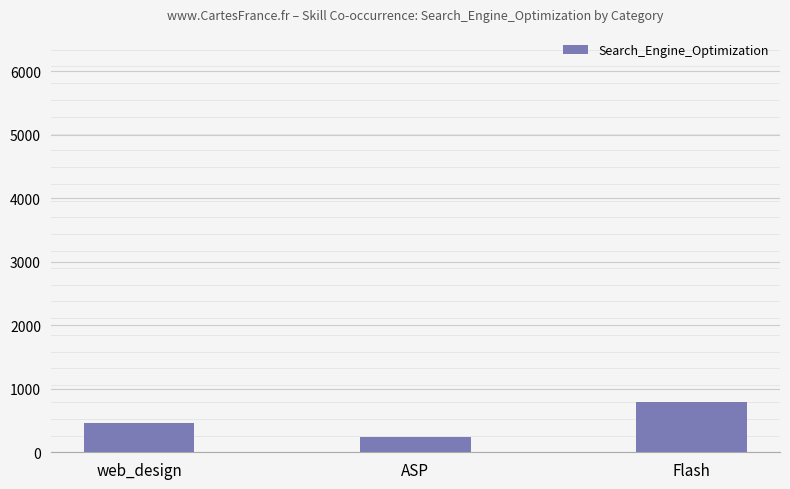

How many bars are there in total?

3